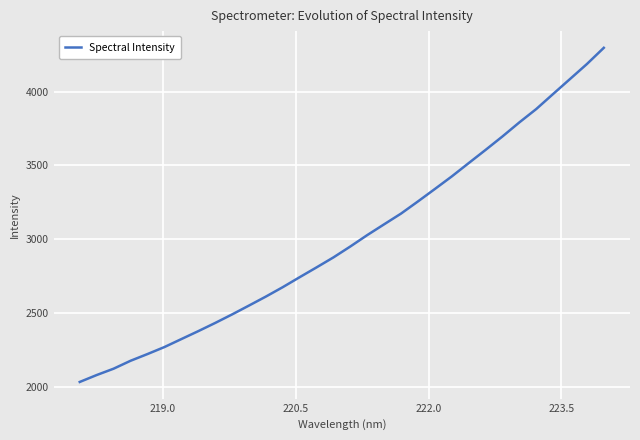

What is the smallest value displayed?

2031.2